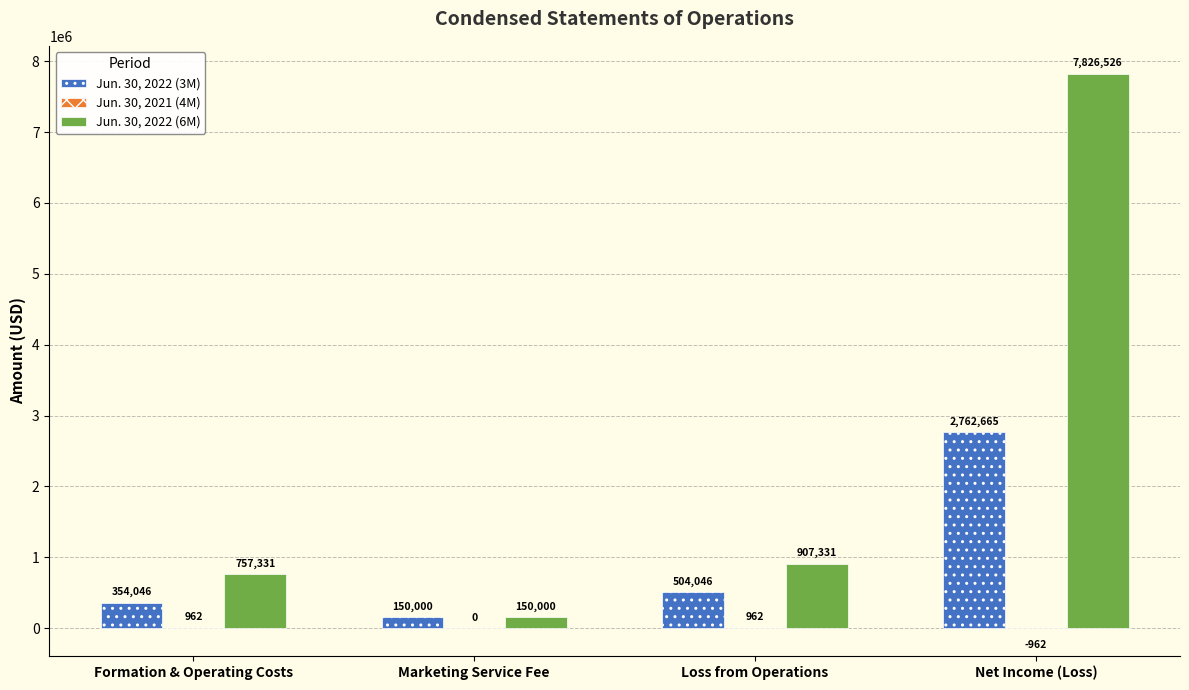

What is the sum of the Jun. 30, 2022 (3M) values at Net Income (Loss) and Marketing Service Fee?

2912665